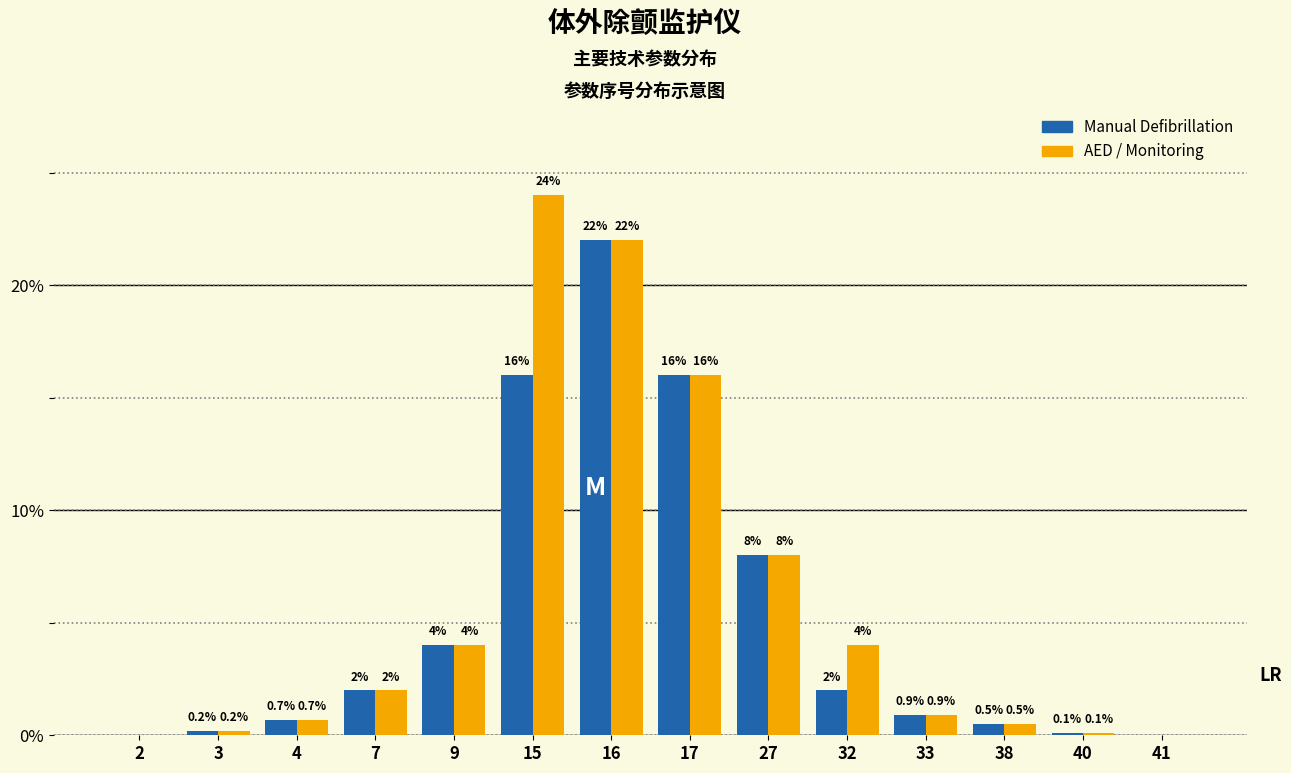

Reading left to right, extract all data points from this chart.

Manual Defibrillation: 2=0.0	3=0.2	4=0.7	7=2.0	9=4.0	15=16.0	16=22.0	17=16.0	27=8.0	32=2.0	33=0.9	38=0.5	40=0.1	41=0.0
AED / Monitoring: 2=0.0	3=0.2	4=0.7	7=2.0	9=4.0	15=24.0	16=22.0	17=16.0	27=8.0	32=4.0	33=0.9	38=0.5	40=0.1	41=0.0